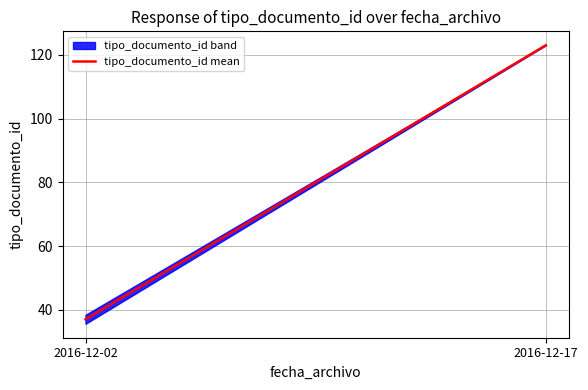

Is this an area chart (filled region under the line)?

No